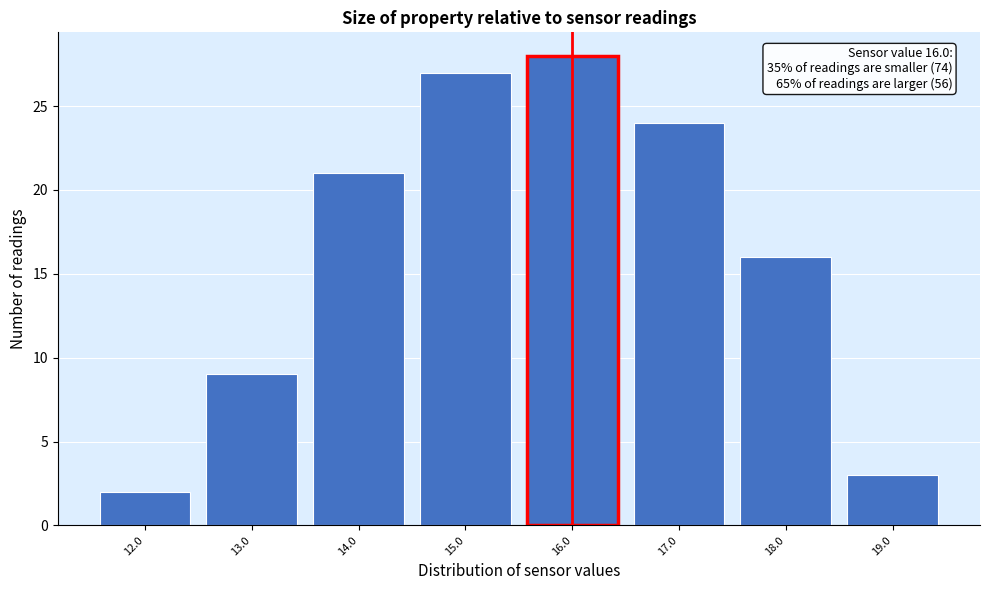

Over which range of the x-axis is the bar tallest?

15.5 to 16.5